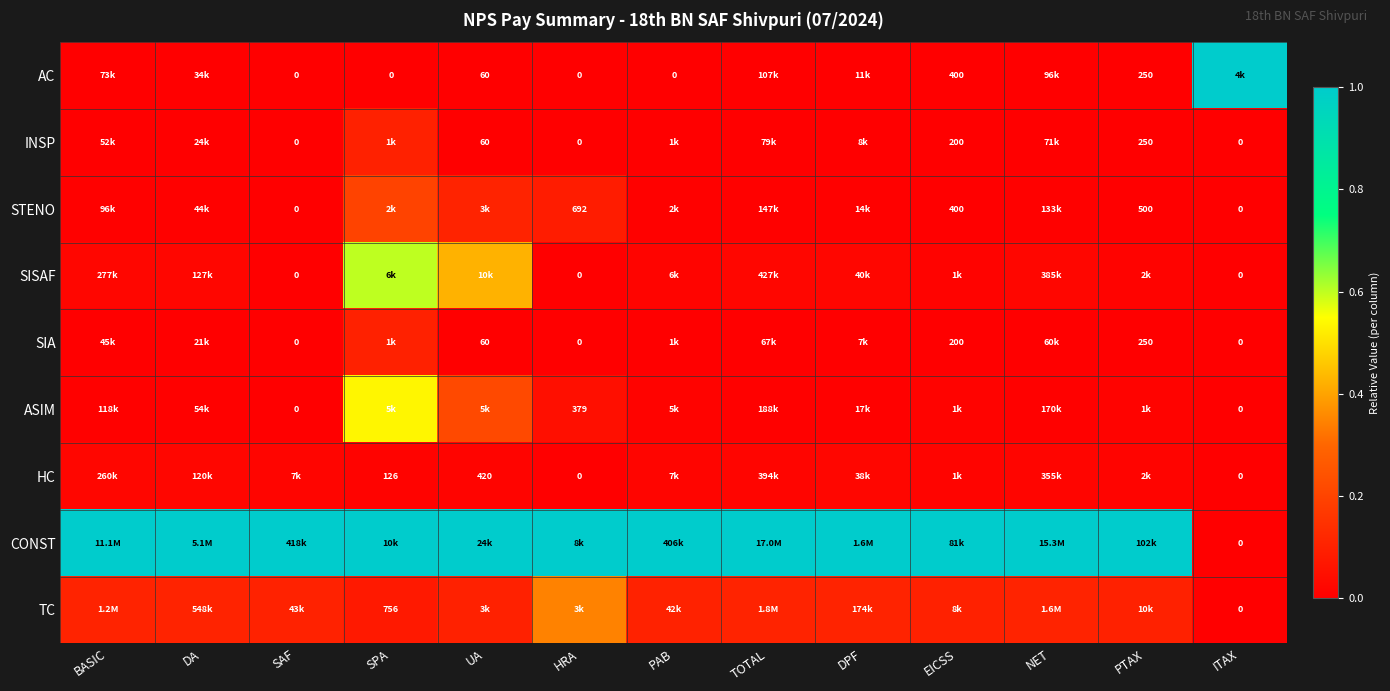

Is the value of AC at PTAX greater than the value of SISAF at HRA?

Yes